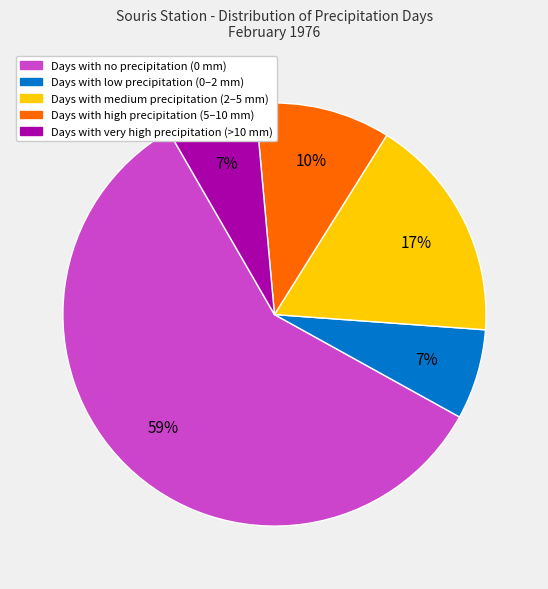

To the nearest percent, what is the difference between the largest and smallest slice percentages?

52%